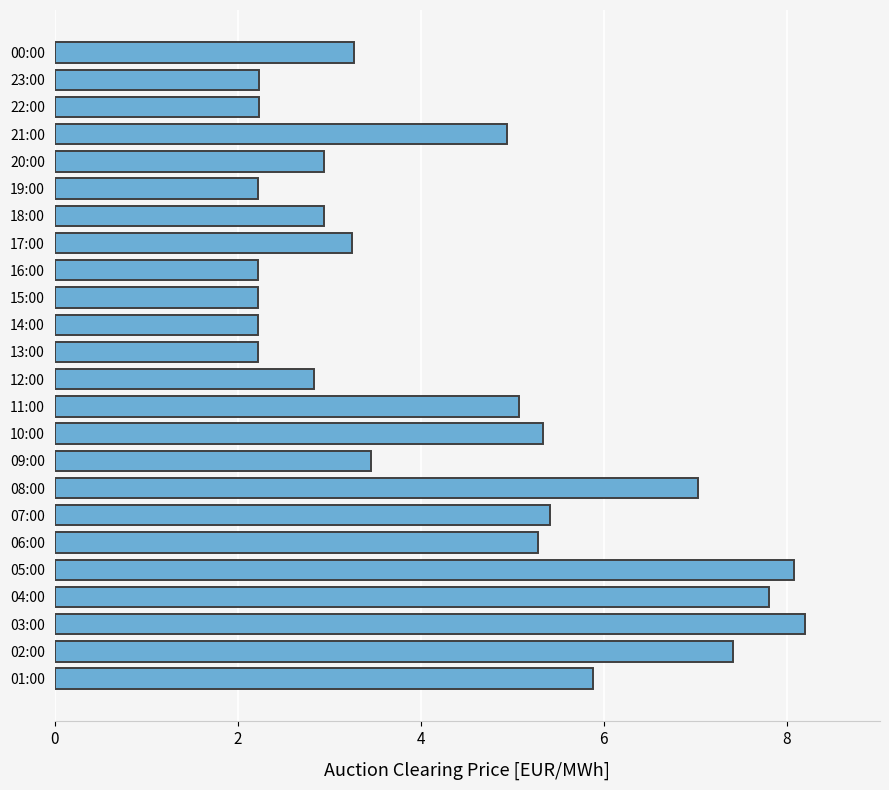

What is the maximum value shown in the chart?

8.2